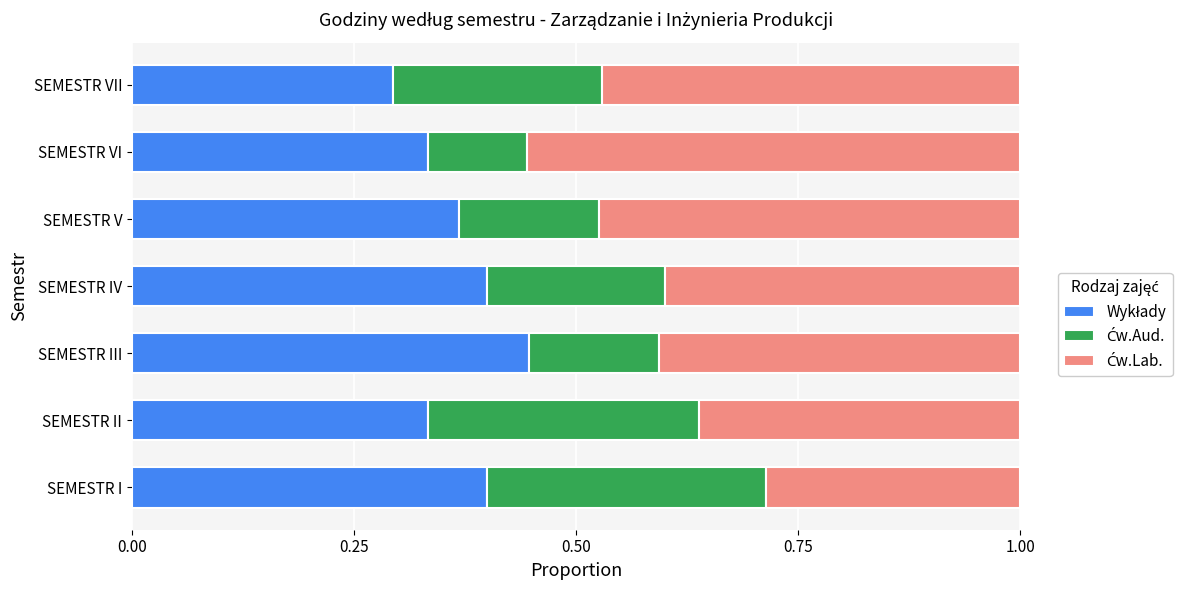

What is the total value across all series at SEMESTR I?

1.0